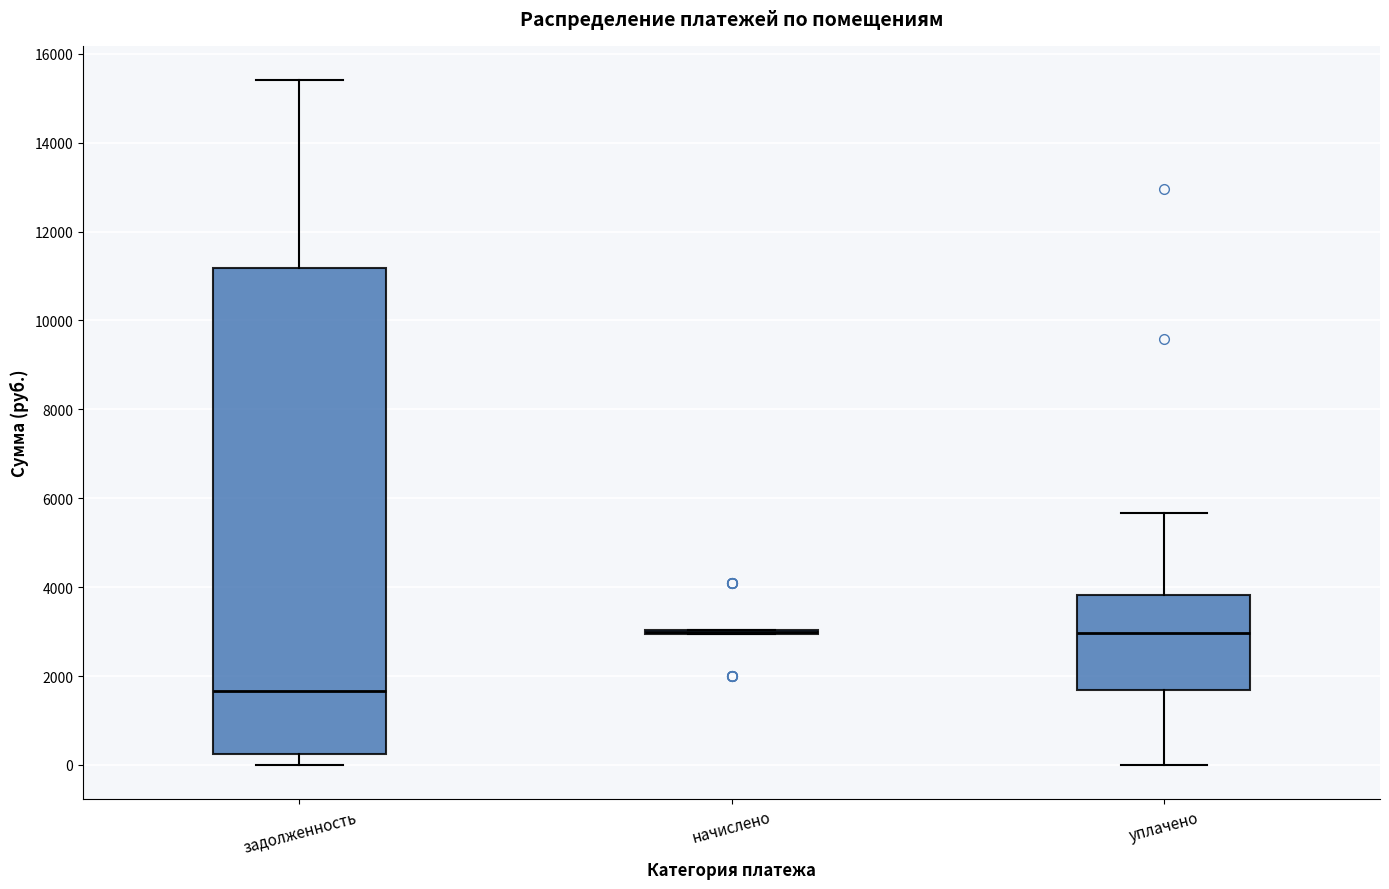

Comparing the boxes themselves (not the whiskers), which one is the tallest?

задолженность